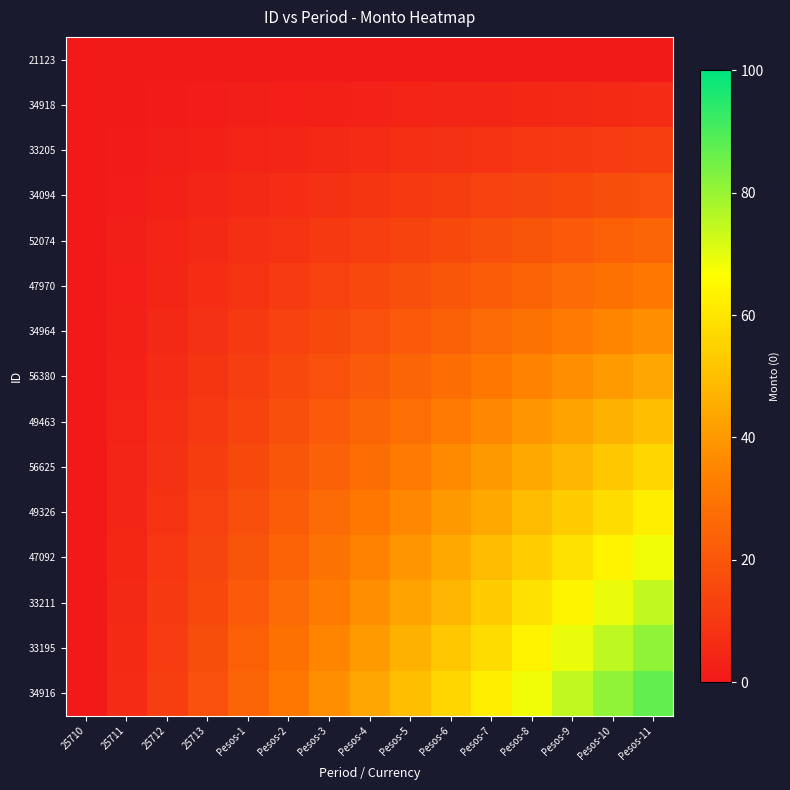

Which category has the lowest value across all series?

25710